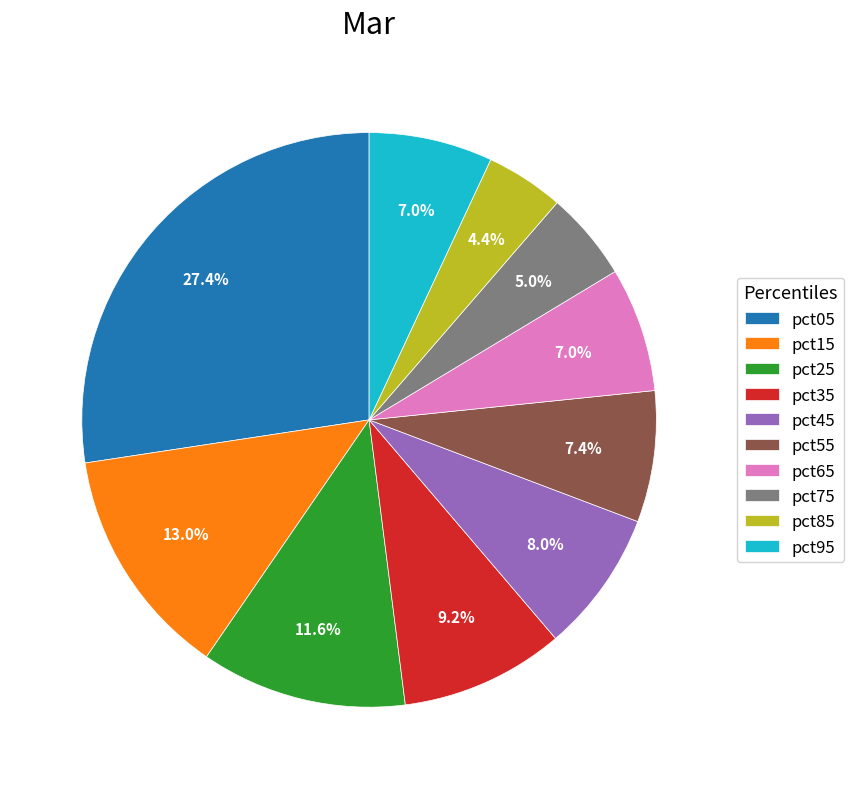

True or false: pct65 accounts for 1% of the total.

False